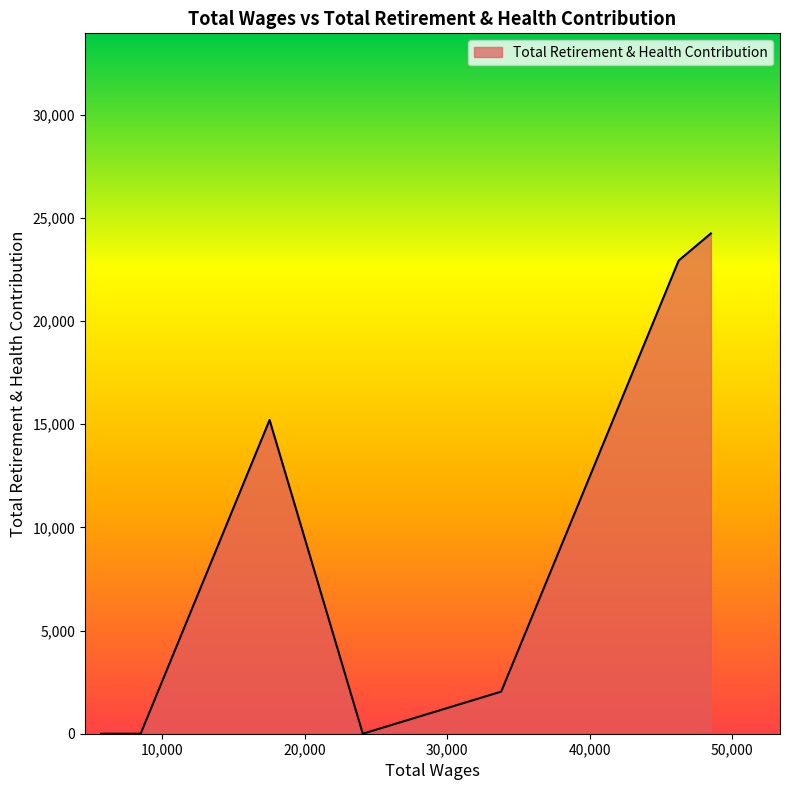

How many interior local peaks (higher than both neighbors) does the data have?

1